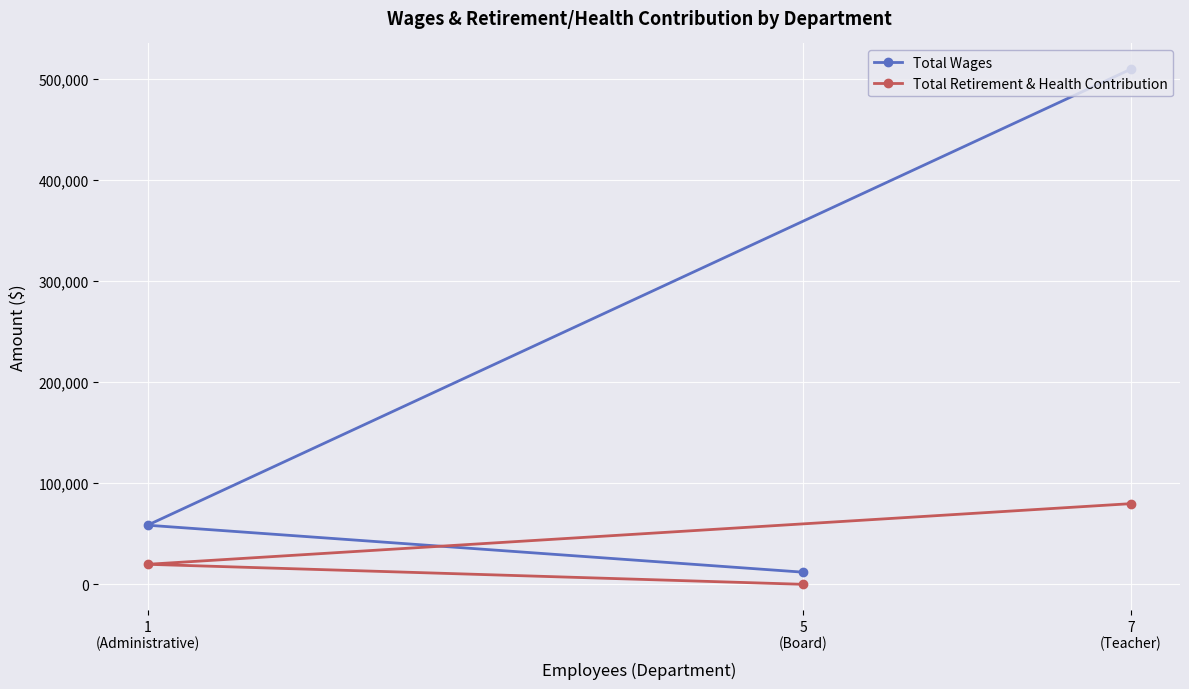

At which category is the sum across all series the highest?

7
(Teacher)